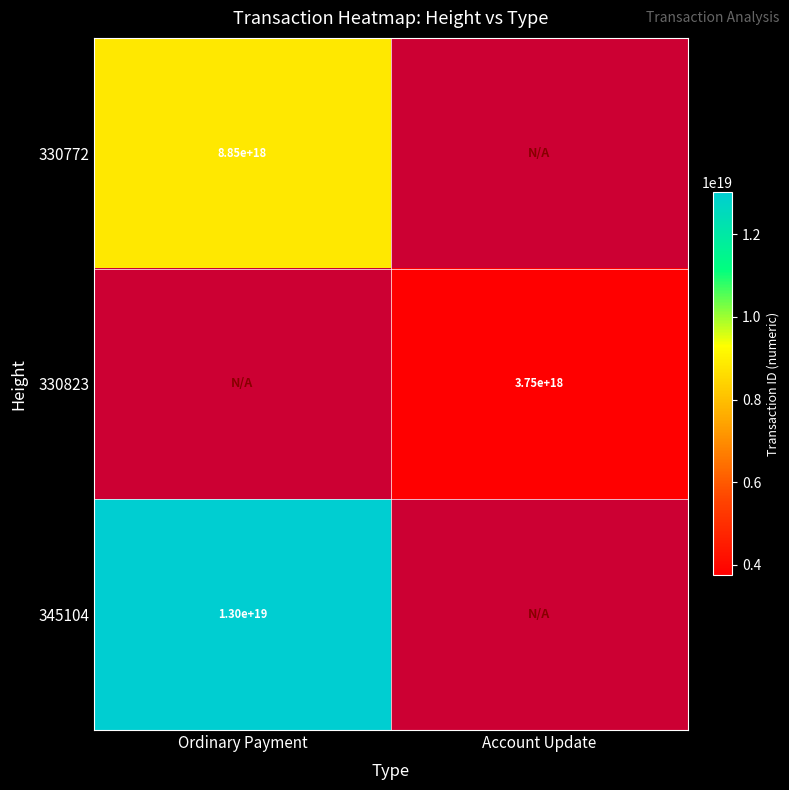

Count the number of categories in the chart.

2